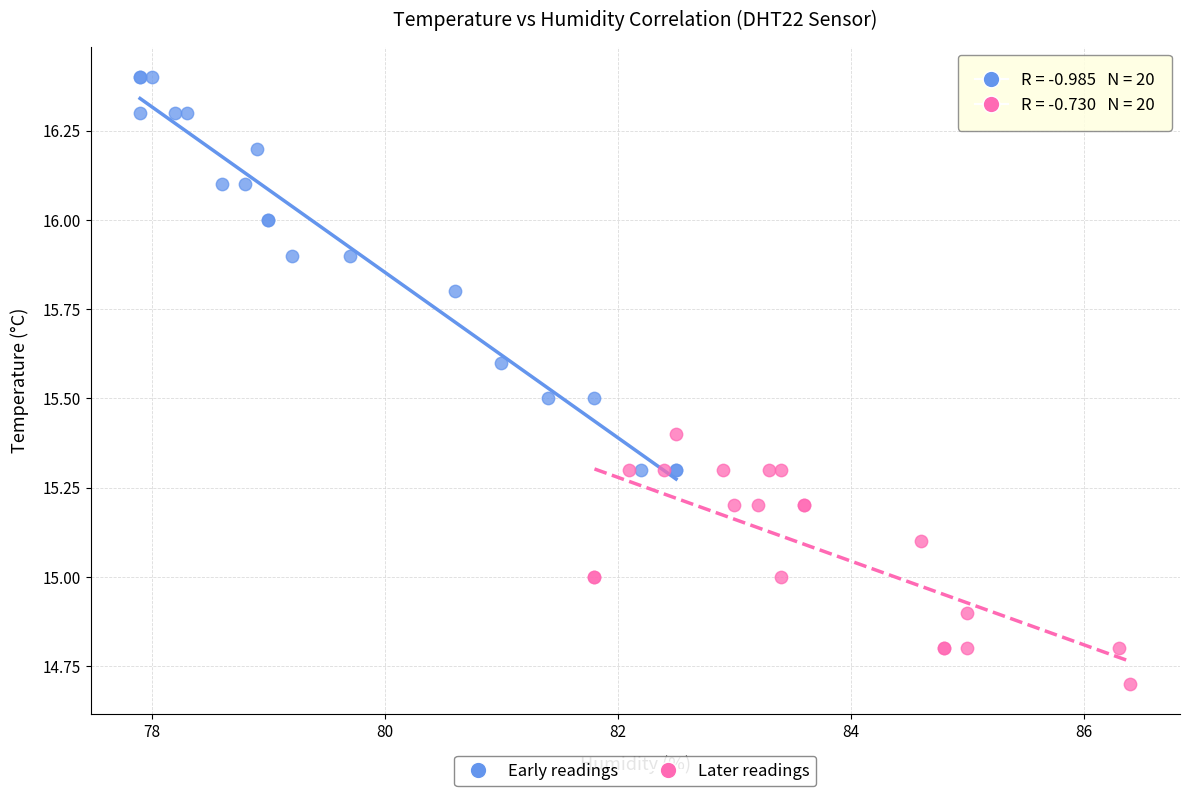

Which series has the widest spread of Y values?

Early readings